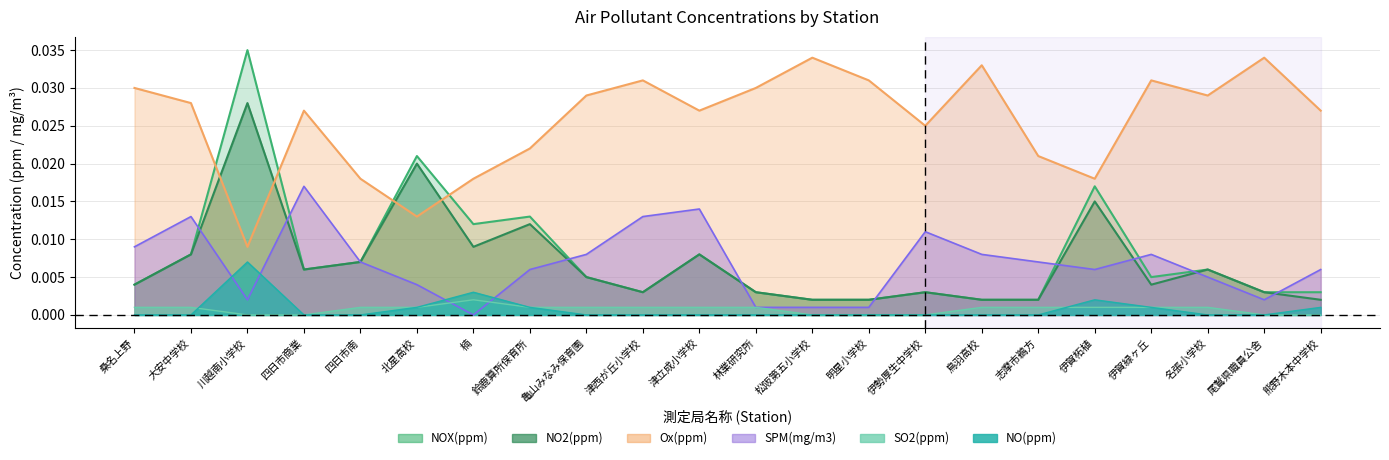

Which series ends up on top after the final intersection of SPM and NO2?

SPM